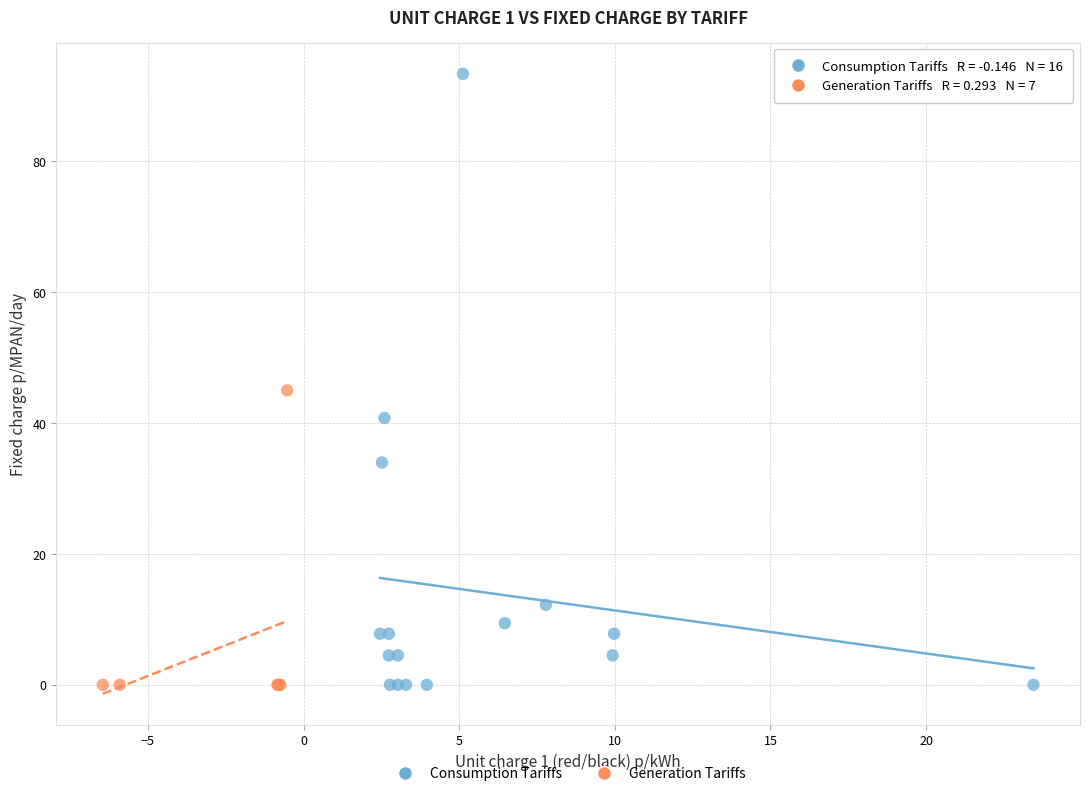

Which series has the widest spread of Y values?

Consumption Tariffs